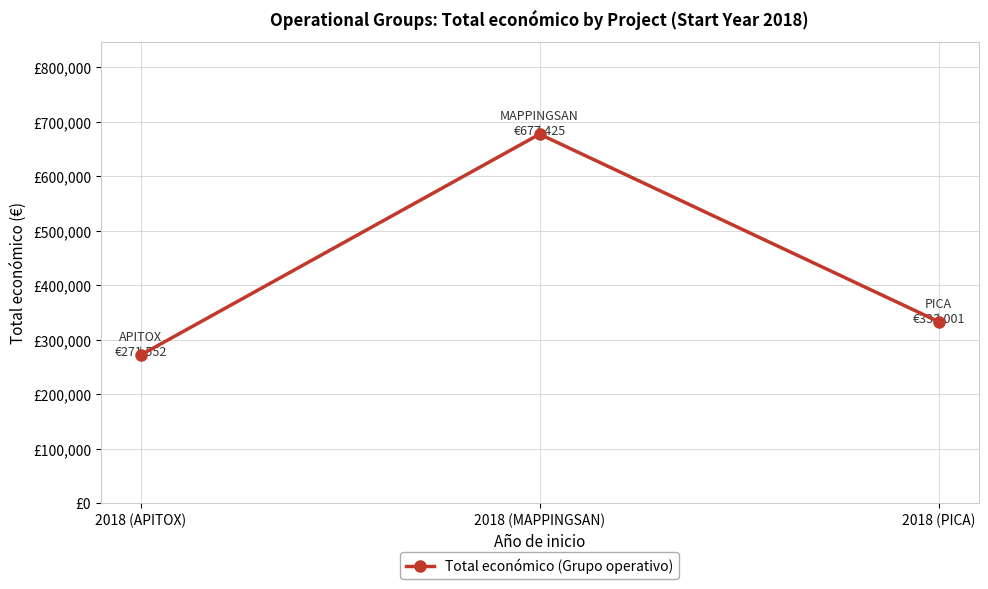

Between 2018 (MAPPINGSAN) and 2018 (APITOX), which is larger?

2018 (MAPPINGSAN)